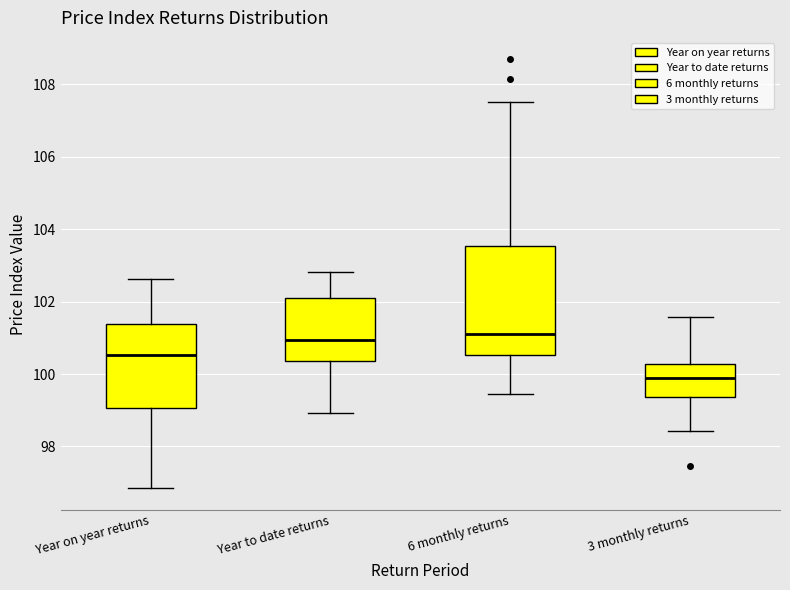

Comparing the boxes themselves (not the whiskers), which one is the tallest?

6 monthly returns